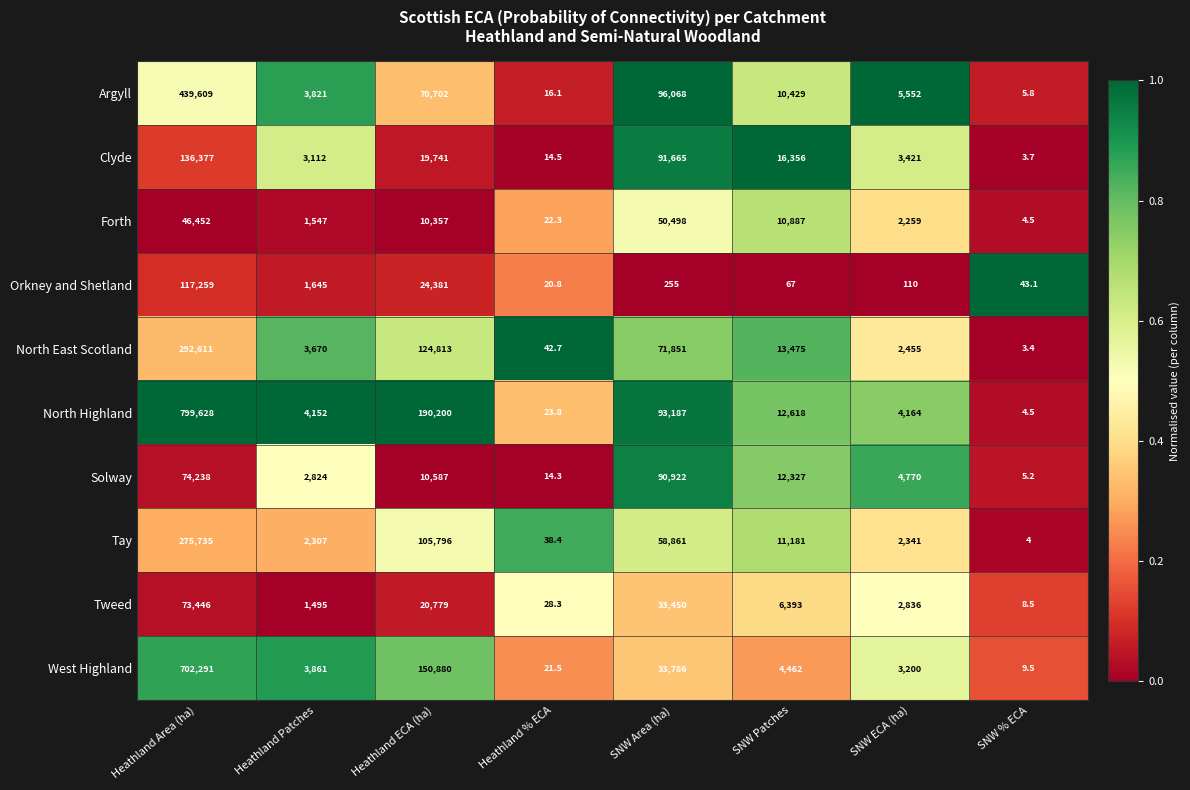

At which label is Orkney and Shetland closest to 58639?

Heathland ECA (ha)